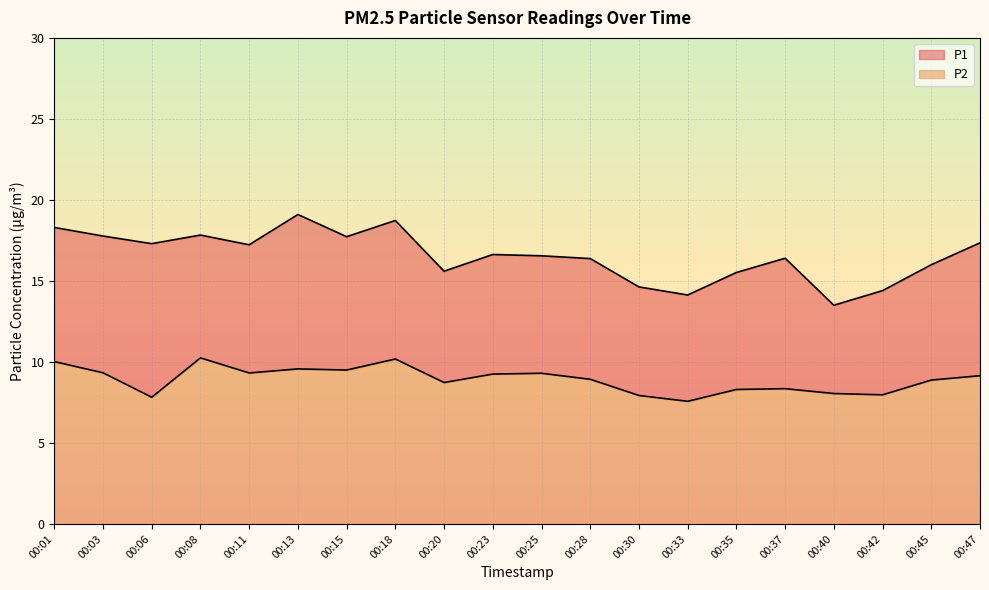

How many data points in P2 are less than 9?

10